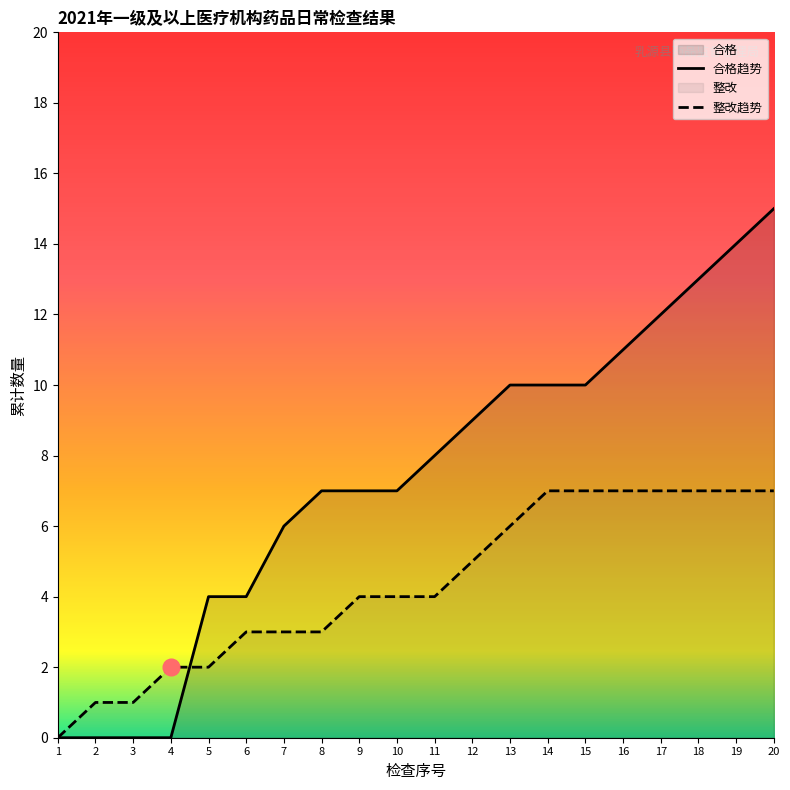

Is it true that 合格 equals 16 at 13?

False